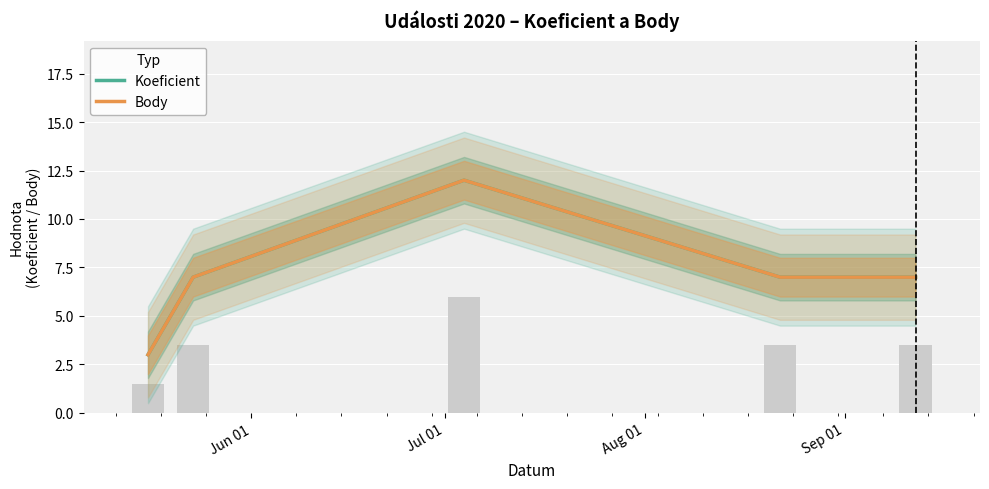

How many values in the Koeficient series exceed 7?

1